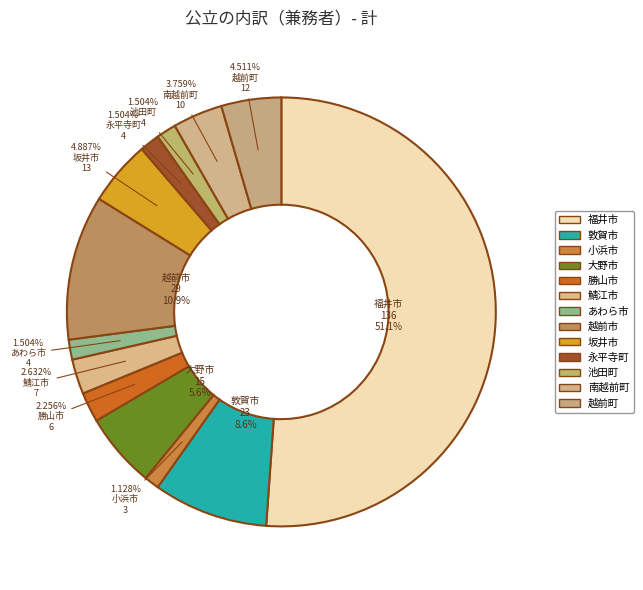

Rank the categories by value from lowest to highest.

小浜市, あわら市, 永平寺町, 池田町, 勝山市, 鯖江市, 南越前町, 越前町, 坂井市, 大野市, 敦賀市, 越前市, 福井市